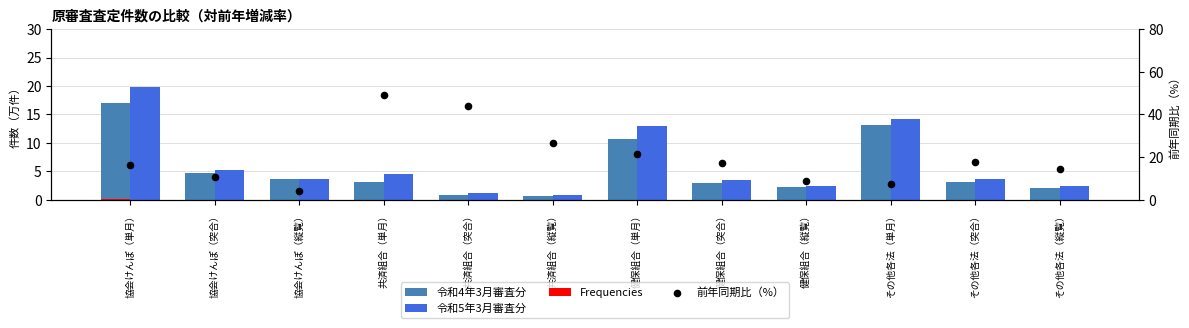

Which series contains the lowest Y value?

Frequencies